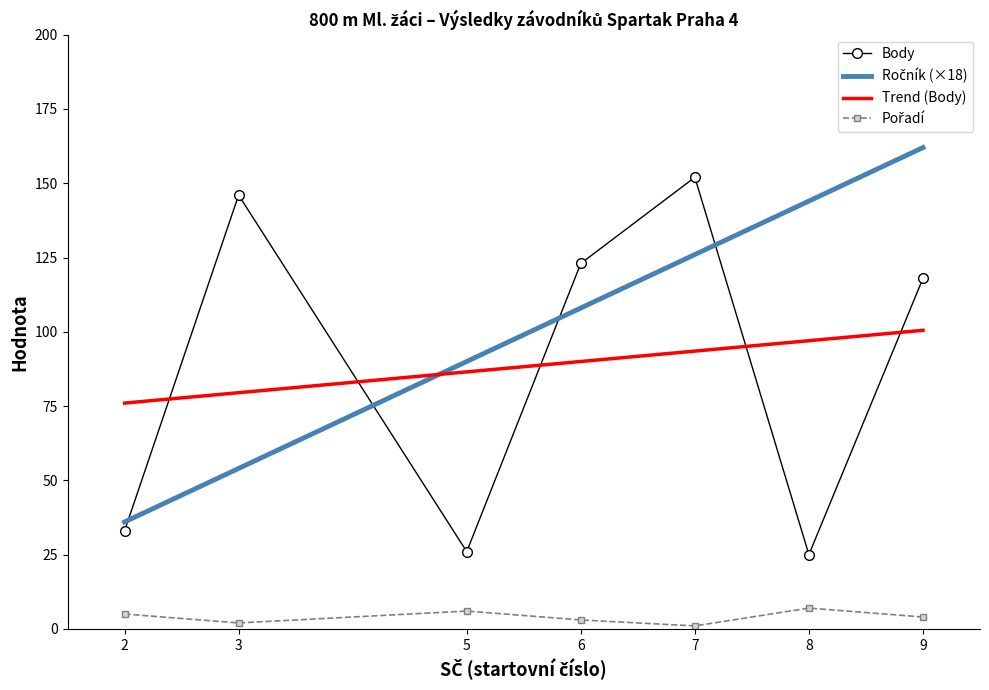

True or false: Pořadí and Body cross at least once.

False